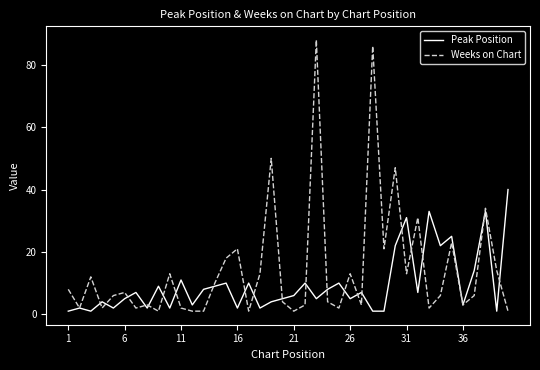

What is the difference between the maximum and second lowest values in the Peak Position series?

39